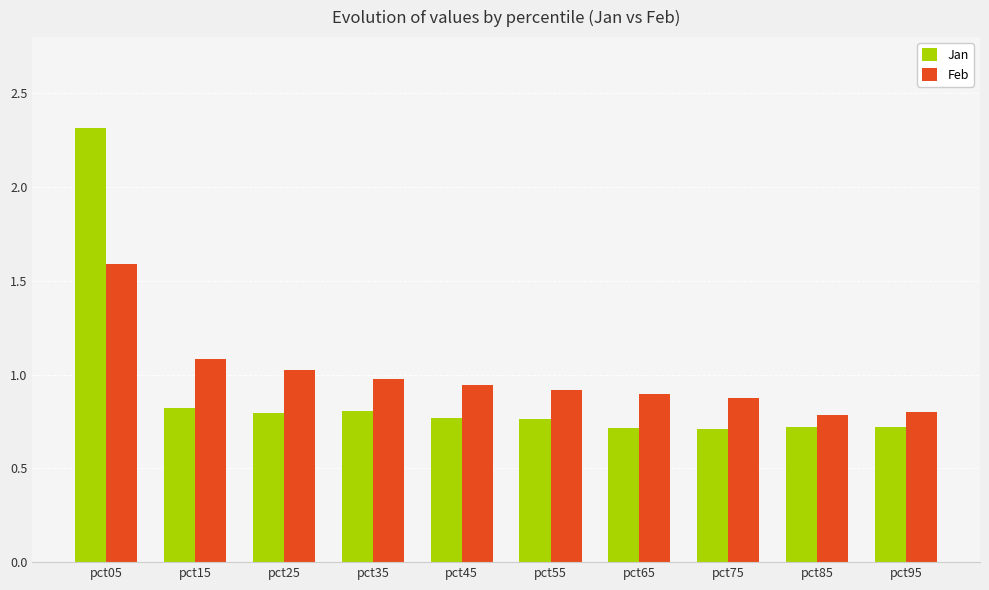

List the series in order of their peak value, highest first.

Jan, Feb